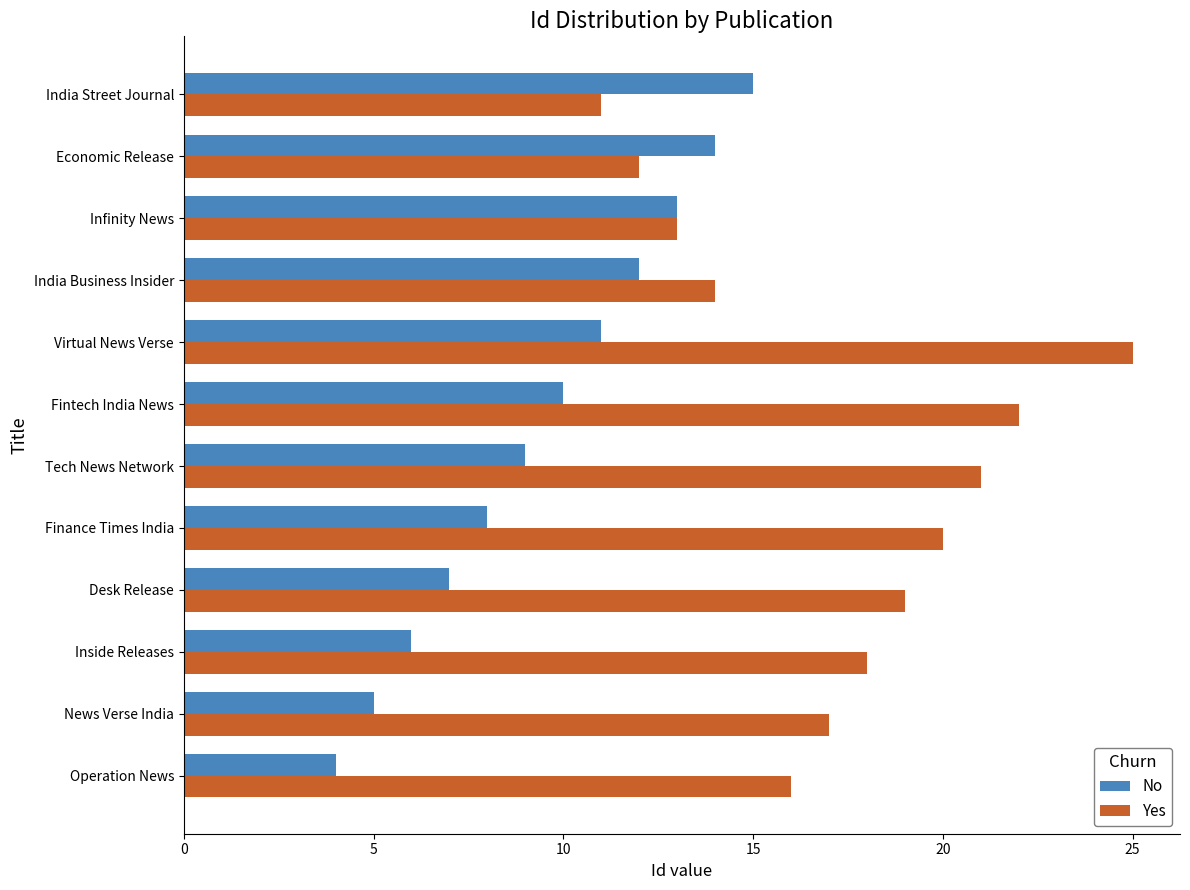

What is the highest value of the Yes series?

25